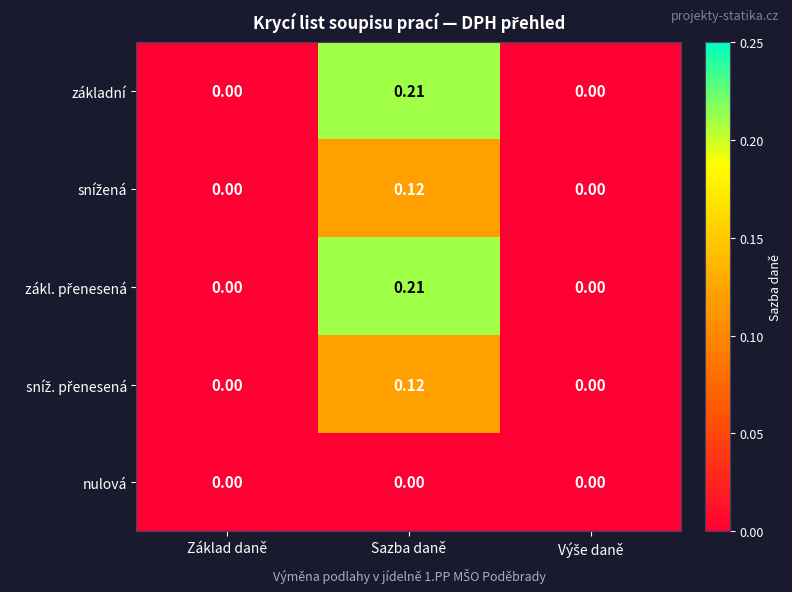

At which category is the sum across all series the highest?

Sazba daně